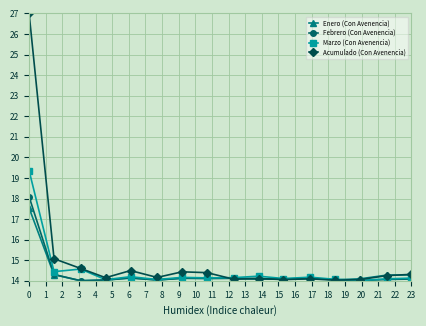

How many categories are shown in the chart?

16